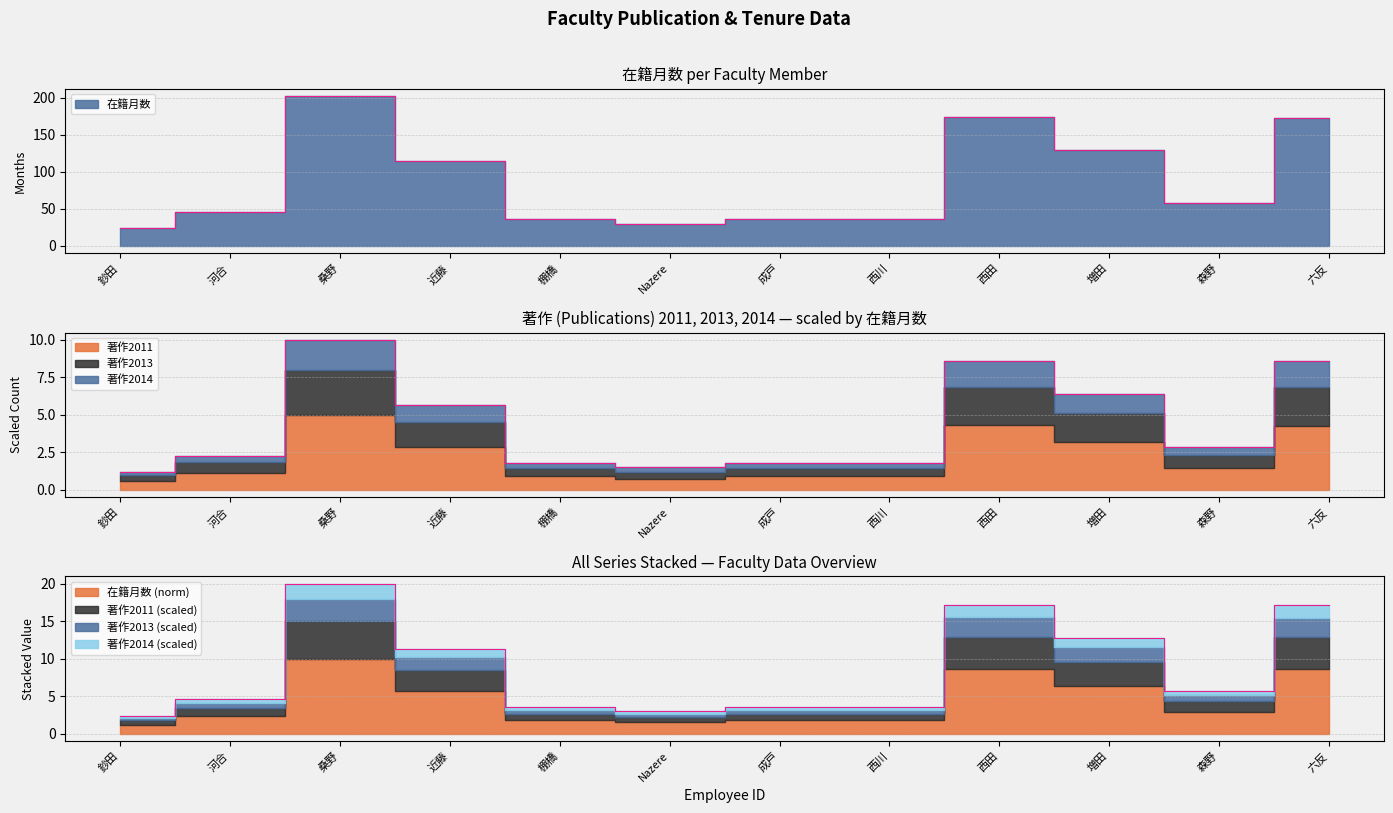

True or false: 著作2013 has more than 1 points higher than both neighbors.

False